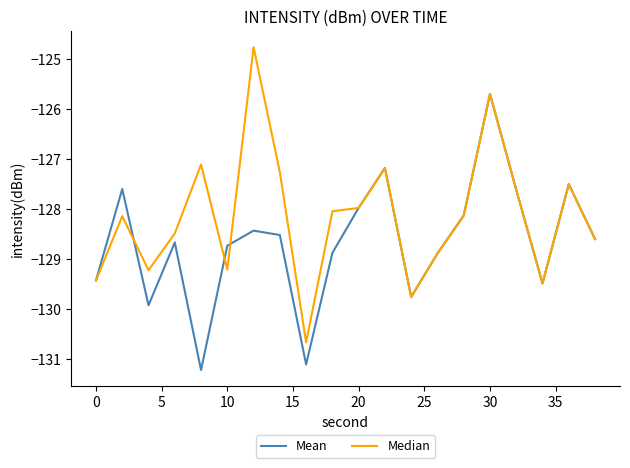

Is this an area chart (filled region under the line)?

No